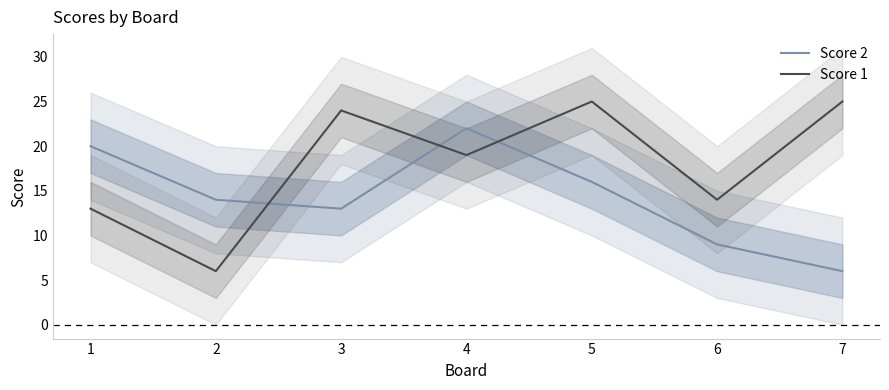

Reading left to right, what are all the values shown in this chart?

Score 2: 20	14	13	22	16	9	6
Score 1: 13	6	24	19	25	14	25